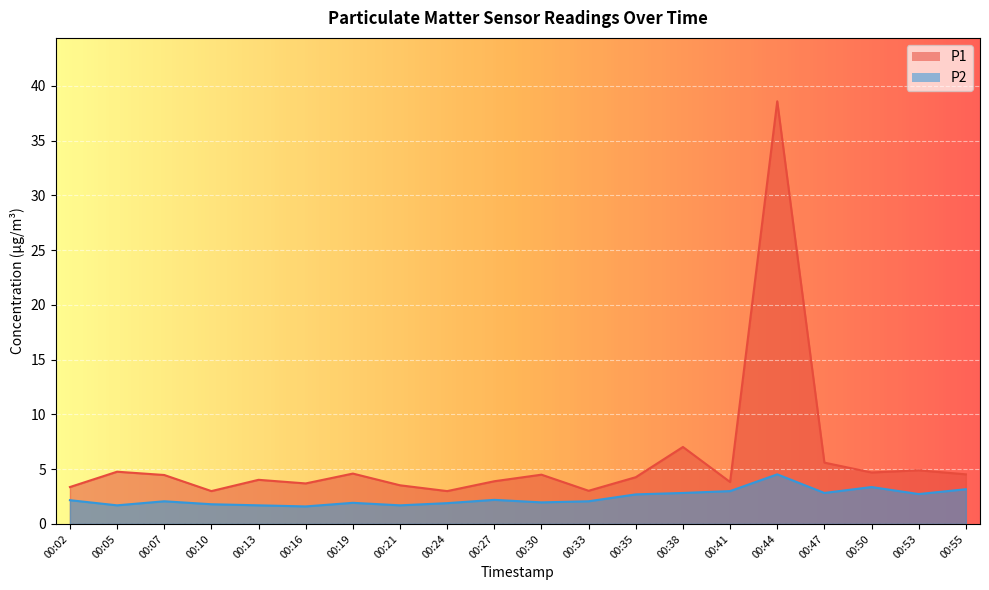

At 00:33, list the series in order from largest to smallest.

P1, P2